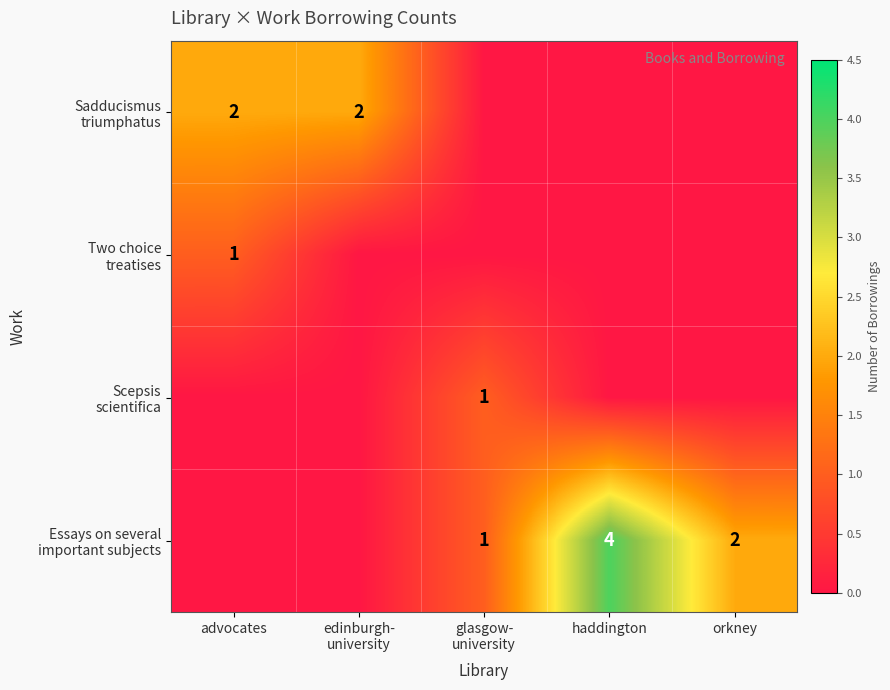

What is the maximum value shown in the chart?

4